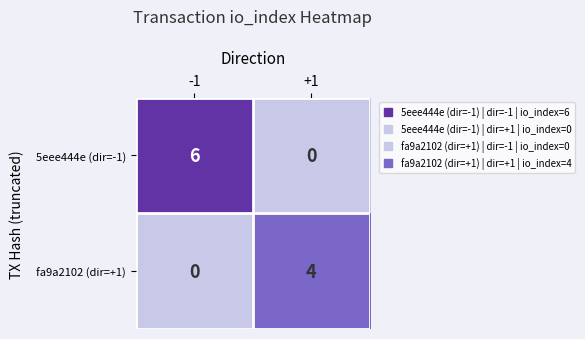

What value does the 5eee444e (dir=-1) series have at -1?

6